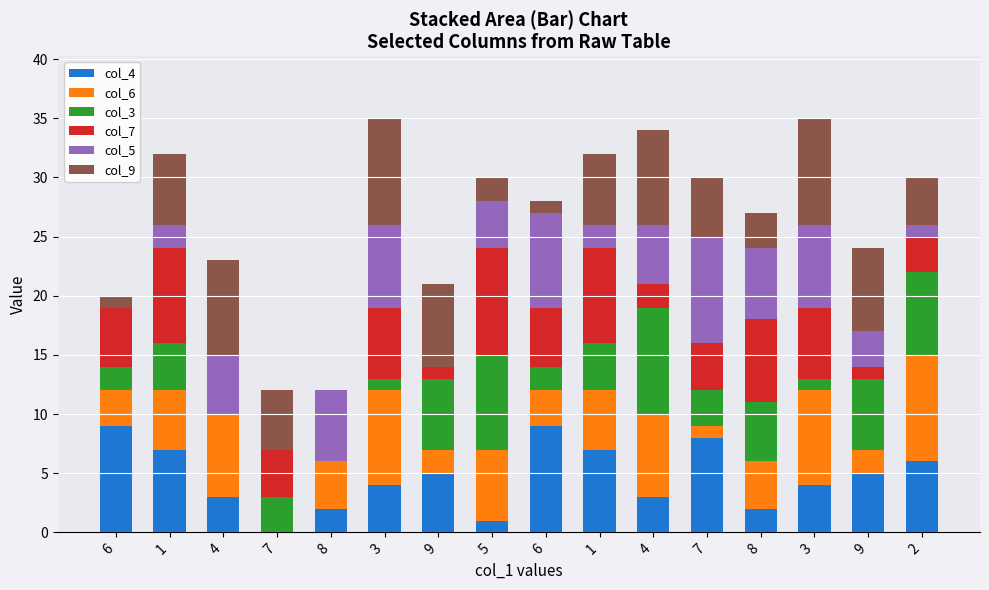

Between 3 and 8, which is larger?

3